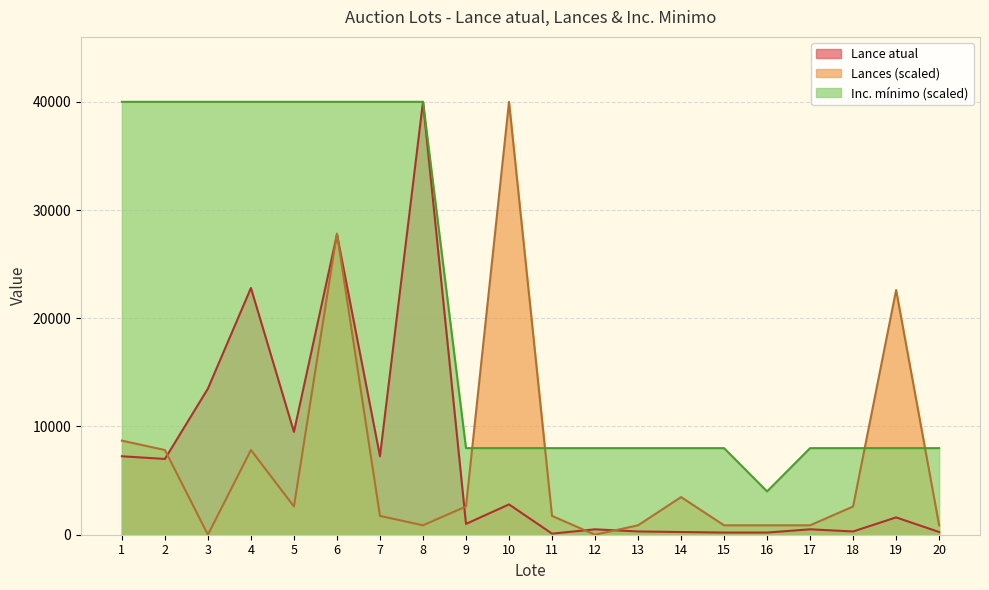

What is the maximum value shown in the chart?

40000.0